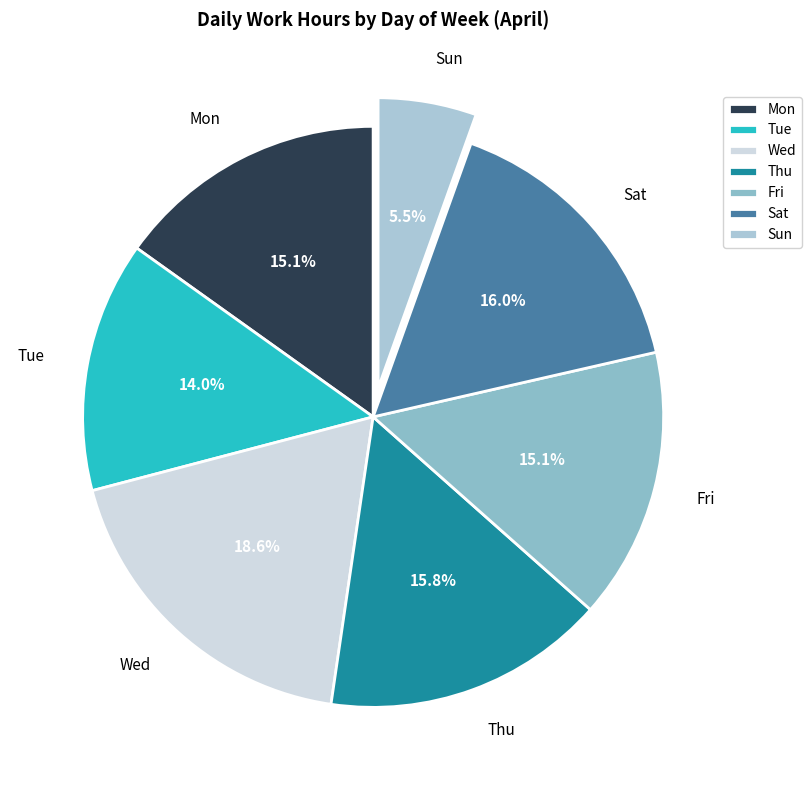

How many segments does this pie chart have?

7